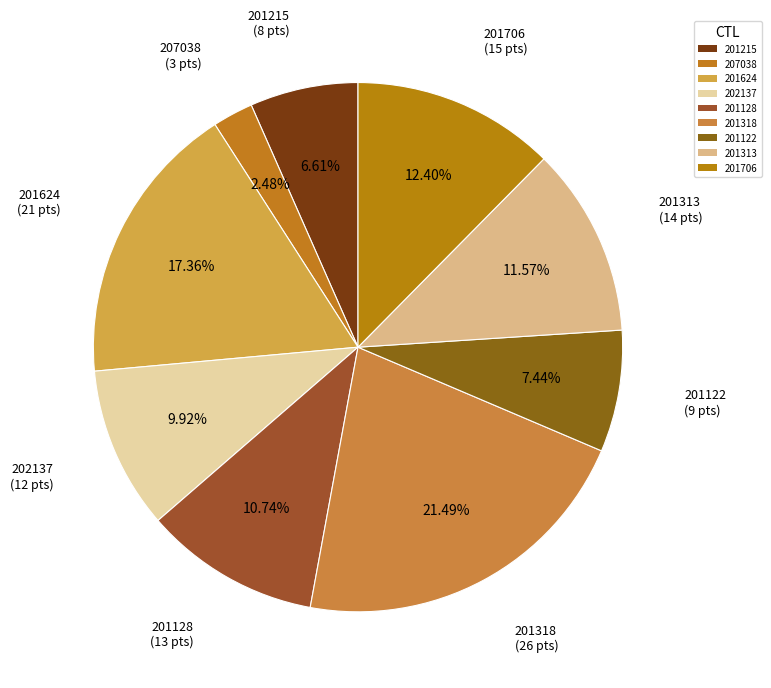

What is the change in value from 201318 to 201313?

-12